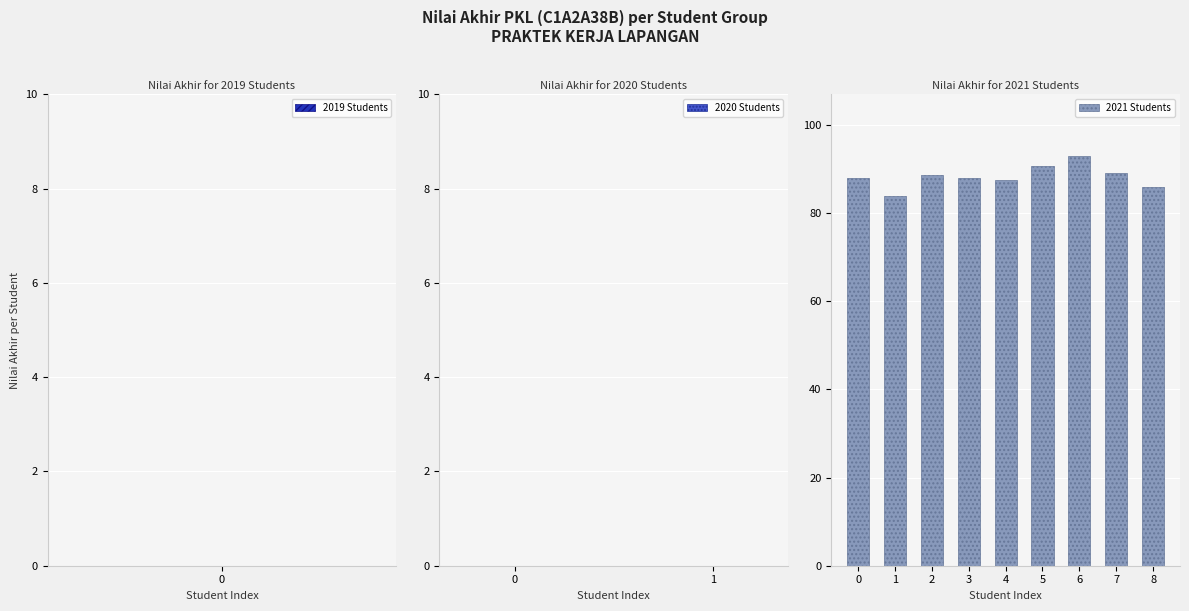

What is the value of the 2nd bar from the left?

84.0